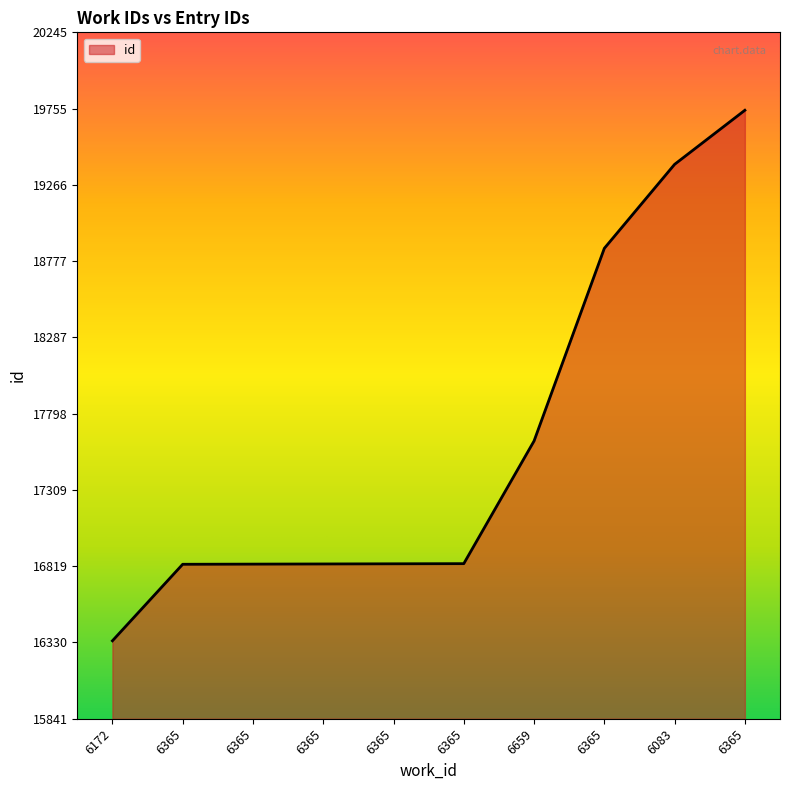

Which has a higher value, 6083 or 6659?

6083